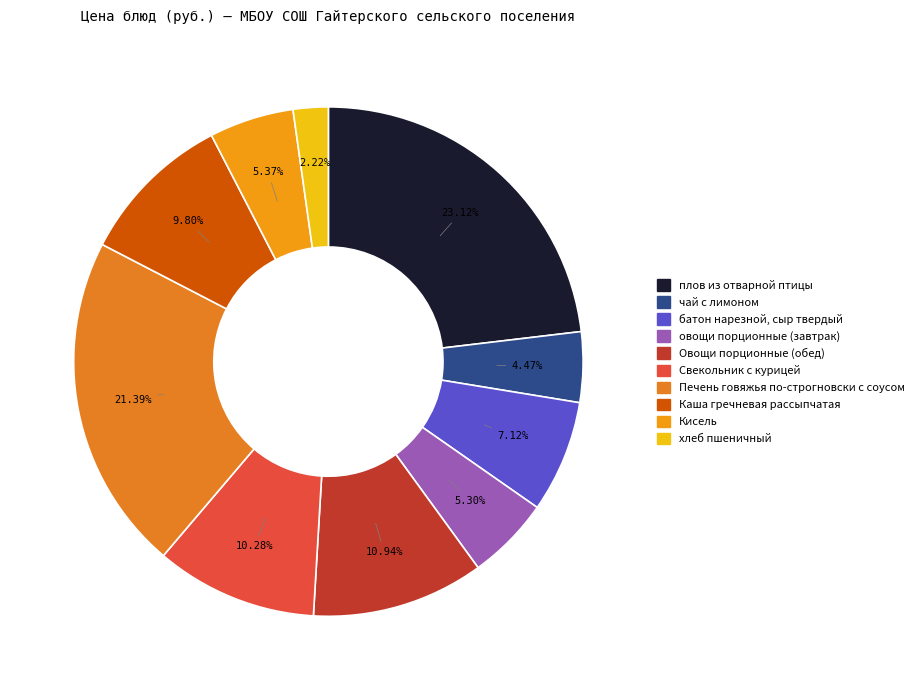

What percentage is the батон нарезной, сыр твердый slice, to the nearest percent?

7%